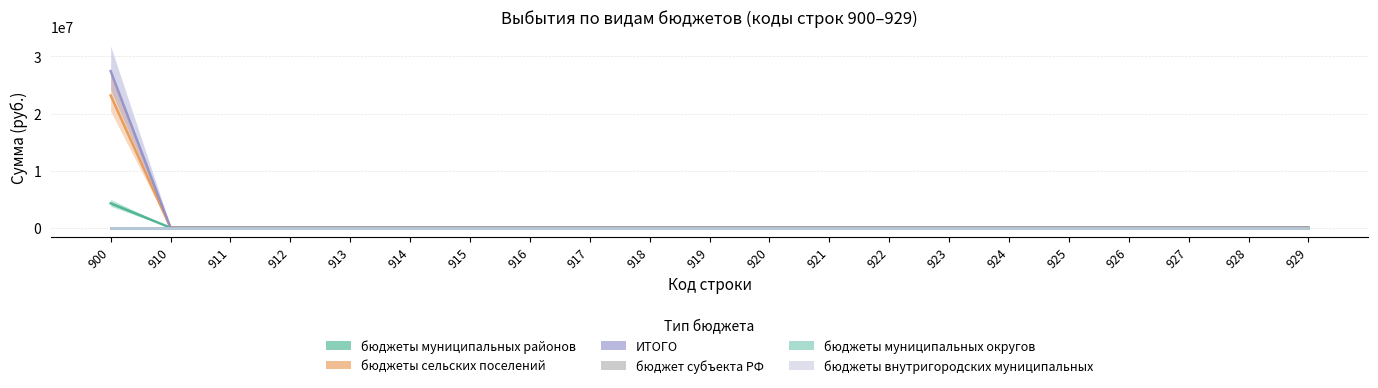

True or false: бюджет субъекта РФ has more than 1 interior local peaks.

False